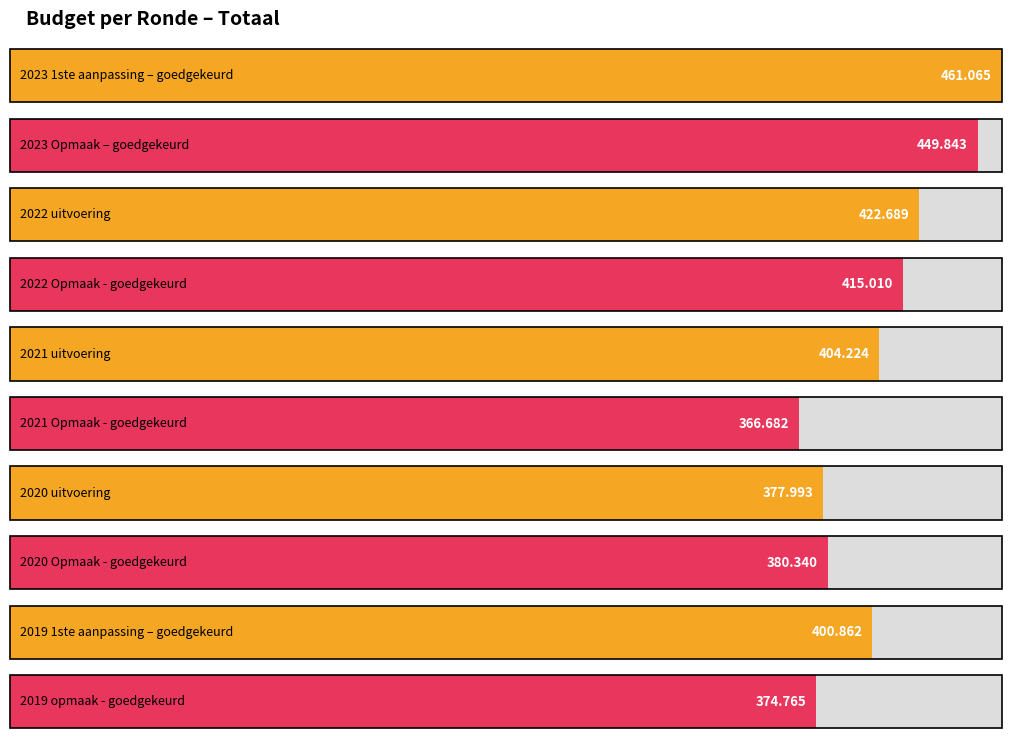

Reading left to right, what are all the values shown in this chart?

2023 1ste aanpassing – goedgekeurd=461065	2023 Opmaak – goedgekeurd=449843	2022 uitvoering=422689	2022 Opmaak - goedgekeurd=415010	2021 uitvoering=404224	2021 Opmaak - goedgekeurd=366682	2020 uitvoering=377993	2020 Opmaak - goedgekeurd=380340	2019 1ste aanpassing – goedgekeurd=400862	2019 opmaak - goedgekeurd=374765